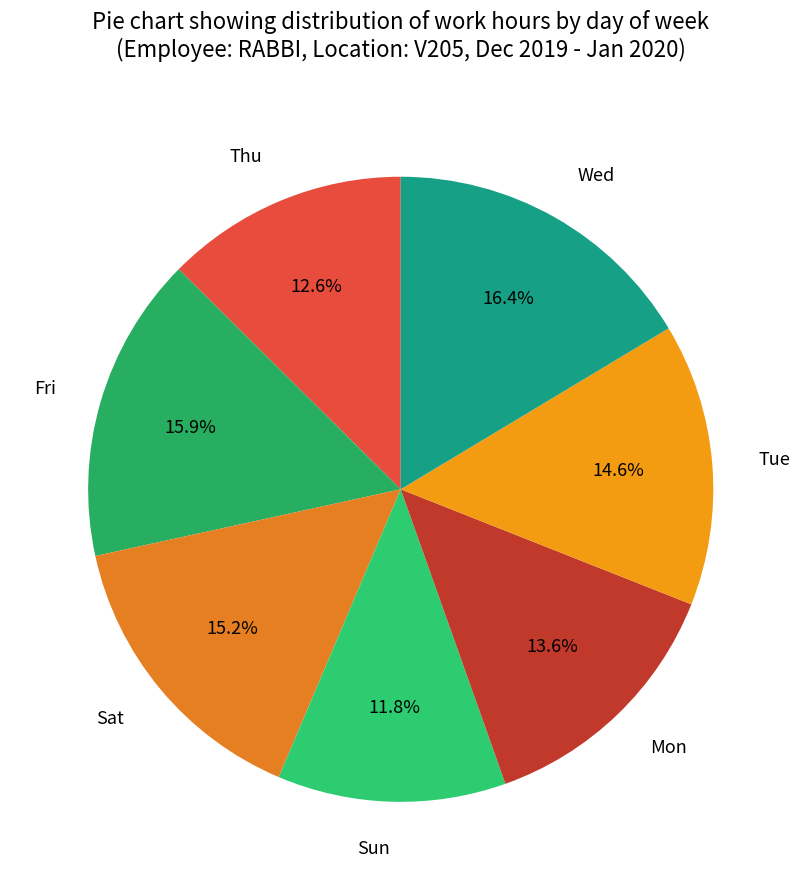

Does any single category account for the majority?

No